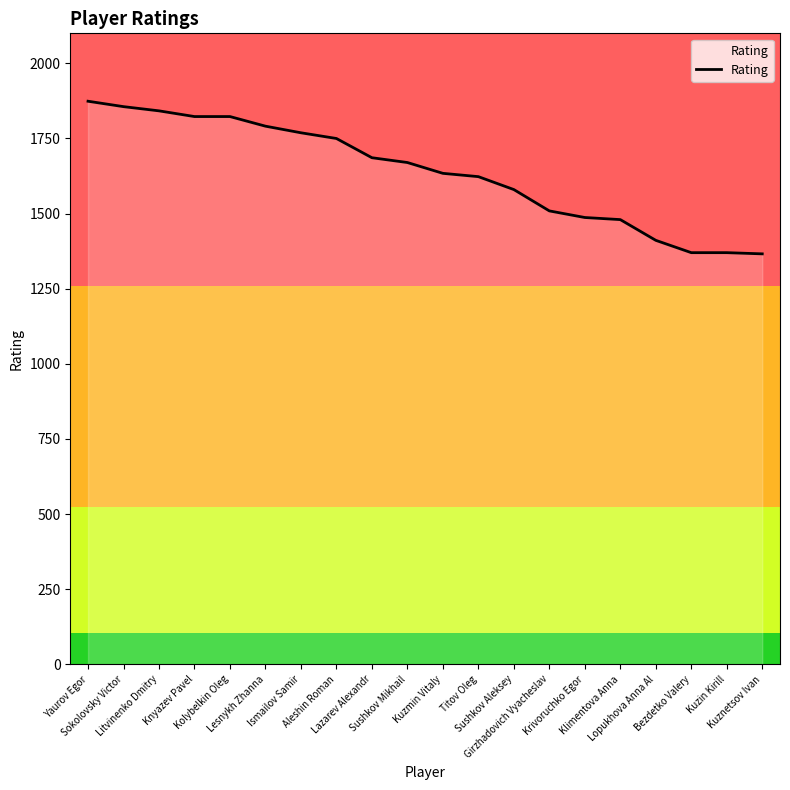

What is the minimum value shown in the chart?

1366